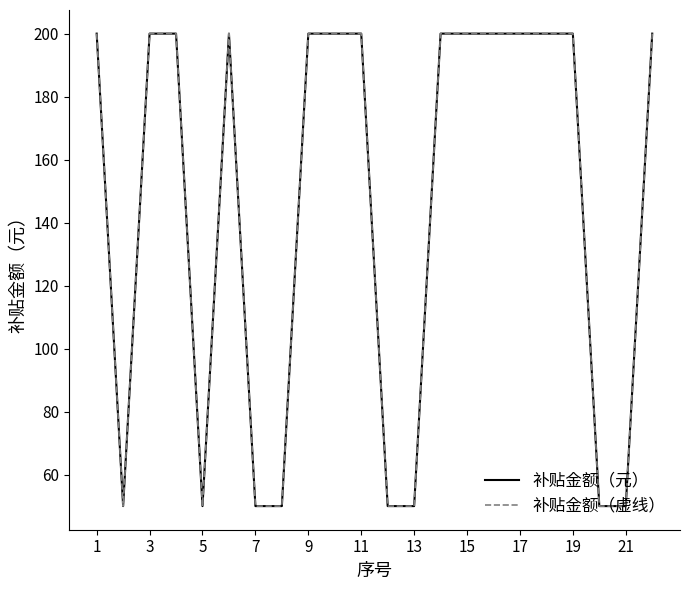

What is the greatest value displayed?

200